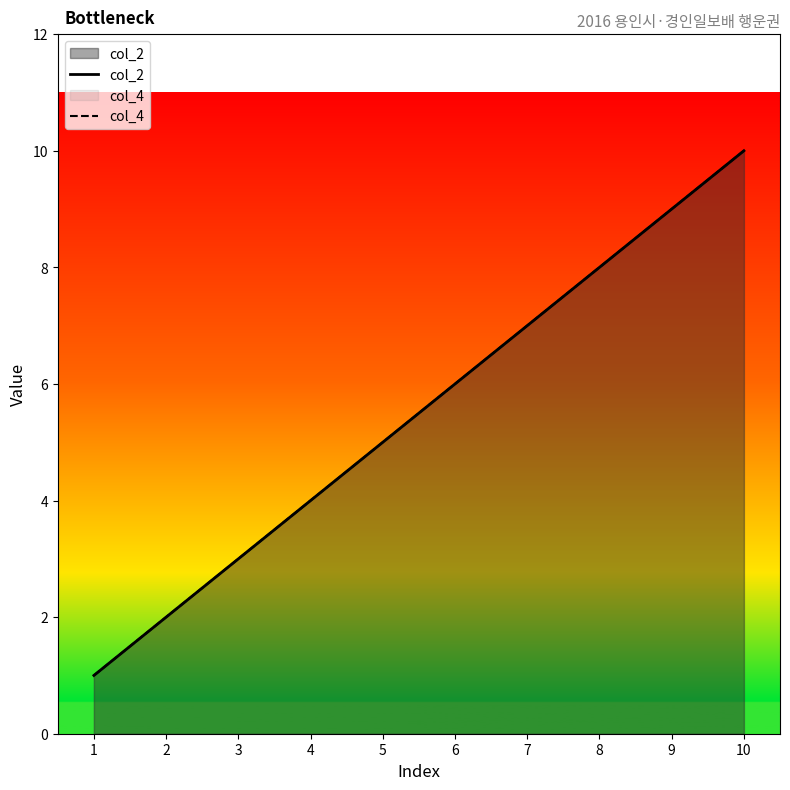

What is the sum of all col_2 values?

55